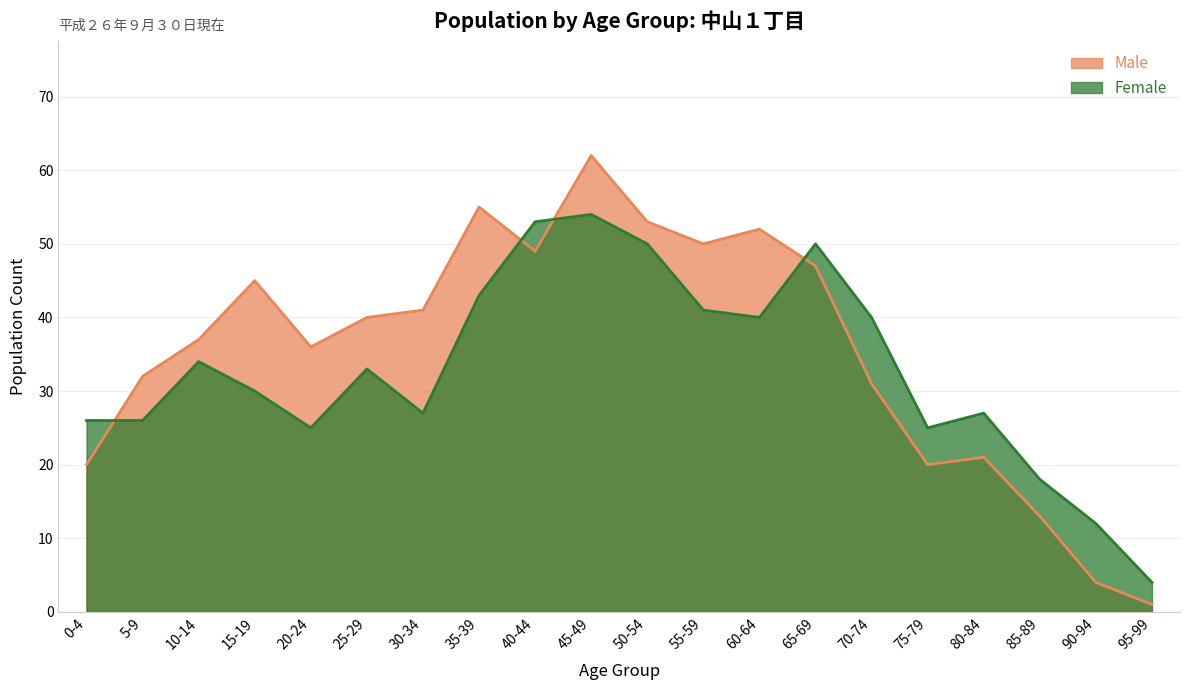

List the labels in order of Female value, largest first.

45-49, 40-44, 50-54, 65-69, 35-39, 55-59, 60-64, 70-74, 10-14, 25-29, 15-19, 30-34, 80-84, 0-4, 5-9, 20-24, 75-79, 85-89, 90-94, 95-99